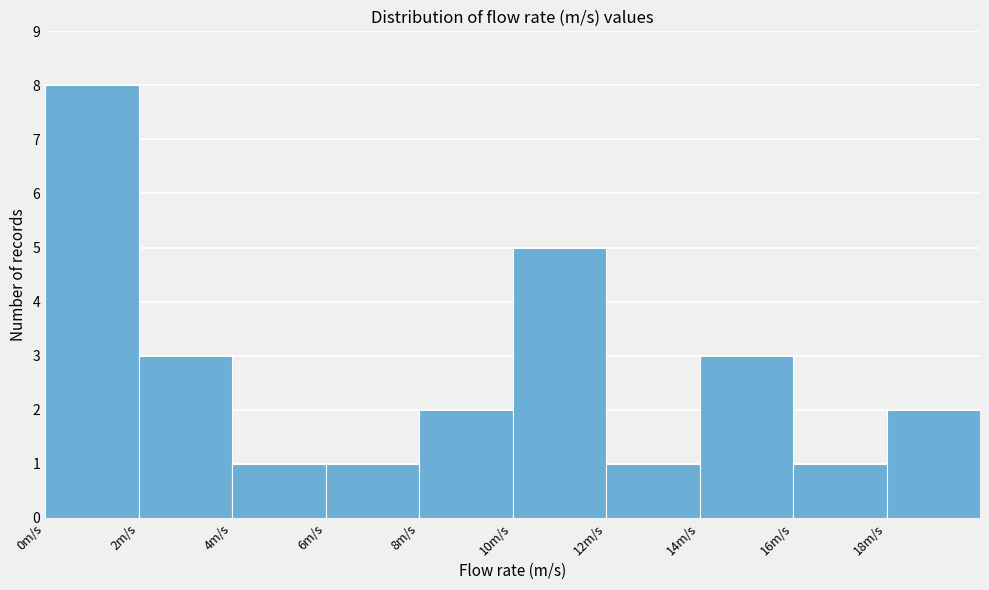

How tall is the bar that spans 6 to 8 on the x-axis? The values are not printed on the chart, so give them approximately, as read against the axis.

1